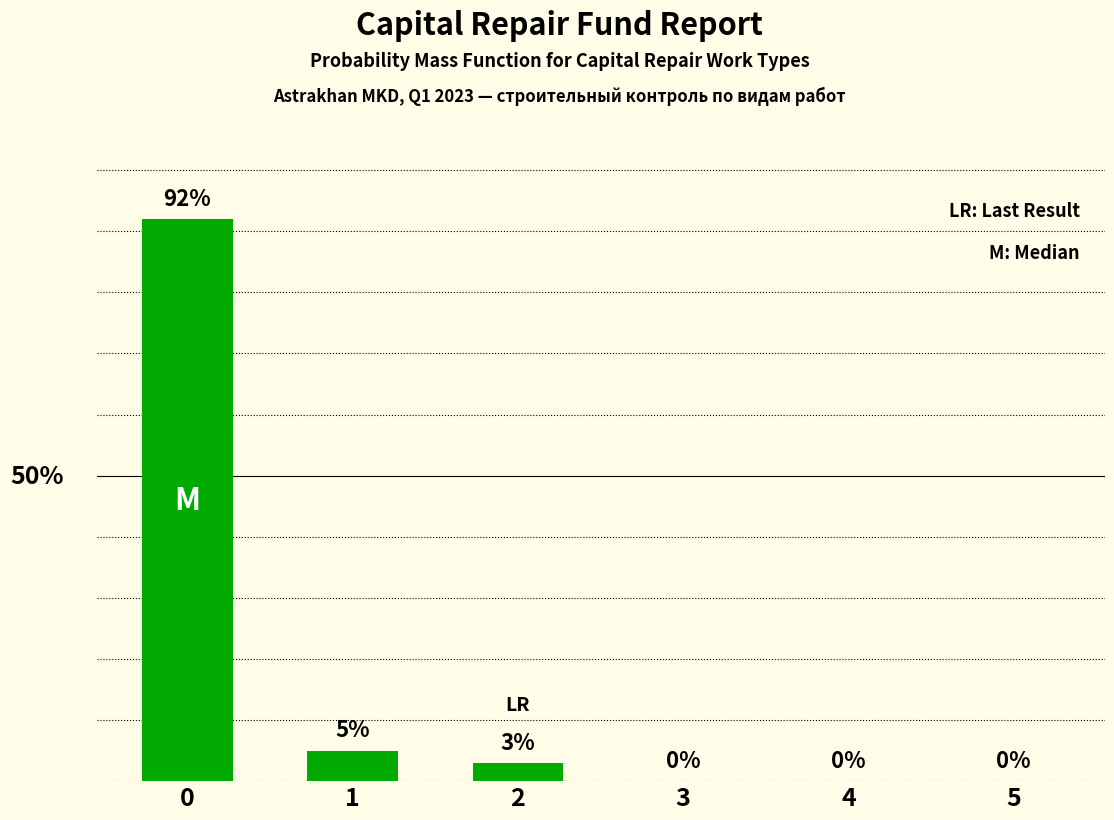

Are the bars horizontal?

No